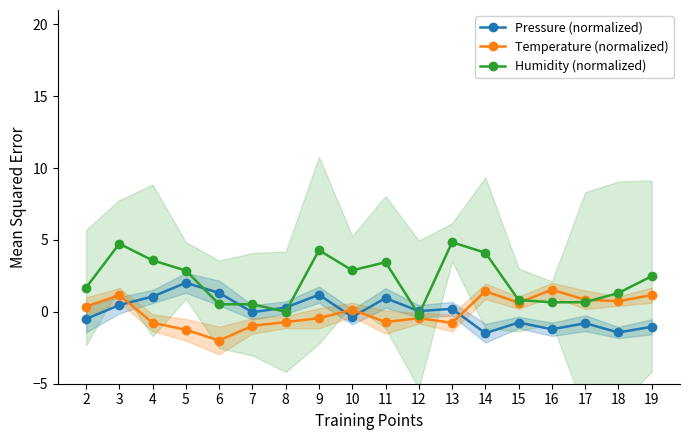

Reading right to left, what are all the values shown in this chart?

Pressure (normalized): -1.0	-1.4	-0.8	-1.2	-0.7	-1.5	0.2	0.1	1.0	-0.4	1.2	0.3	-0.0	1.3	2.0	1.1	0.5	-0.5
Temperature (normalized): 1.2	0.7	0.8	1.5	0.6	1.4	-0.8	-0.4	-0.7	0.1	-0.4	-0.7	-1.0	-2.0	-1.2	-0.8	1.2	0.4
Humidity (normalized): 2.5	1.3	0.7	0.7	0.8	4.1	4.8	-0.2	3.5	2.9	4.3	0.0	0.5	0.5	2.9	3.6	4.7	1.7